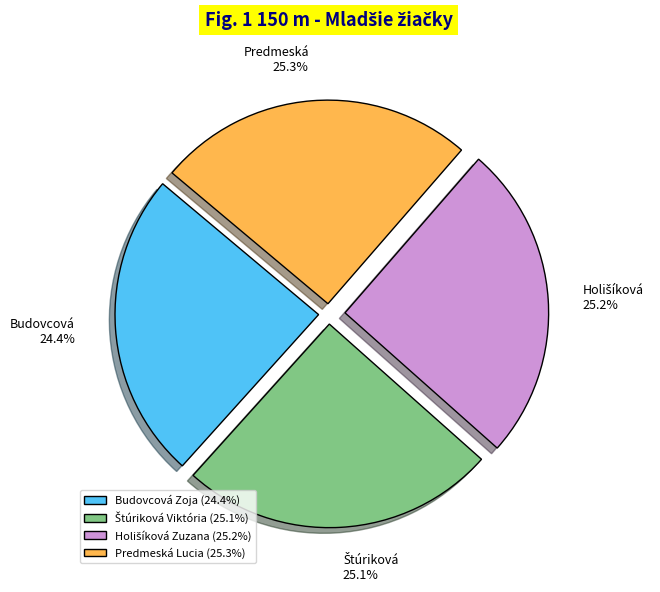

Is there a majority slice in this chart?

No